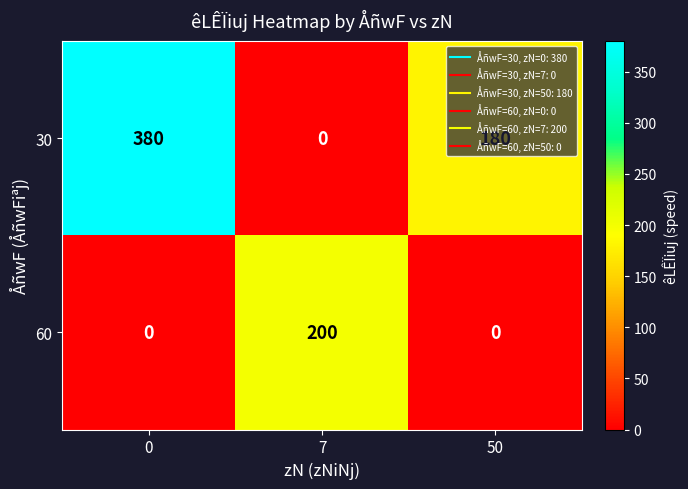

How many categories are shown in the chart?

3